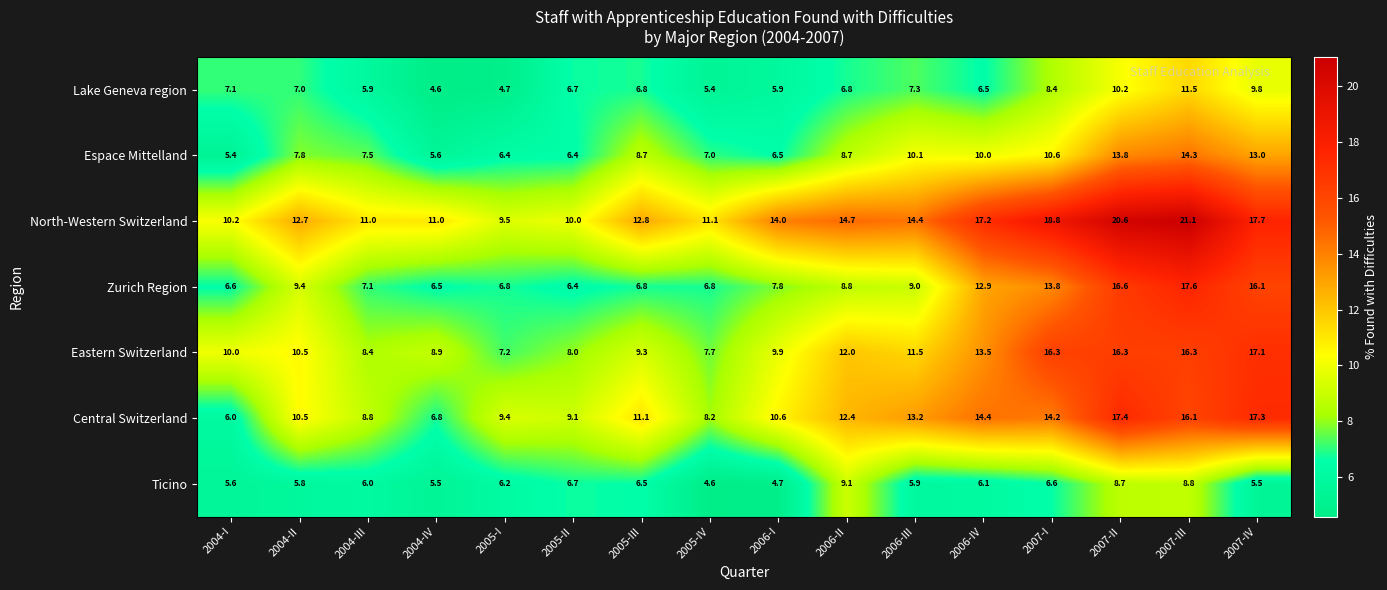

How many data points does each series have?

16